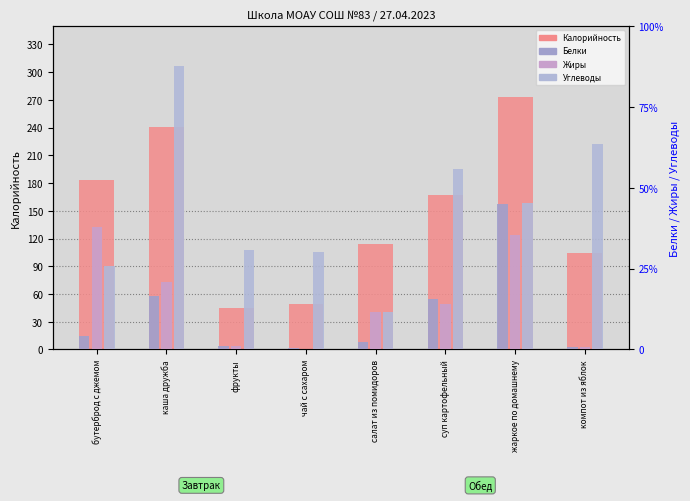

The value of Жиры at фрукты is 0.6. True or false?

False